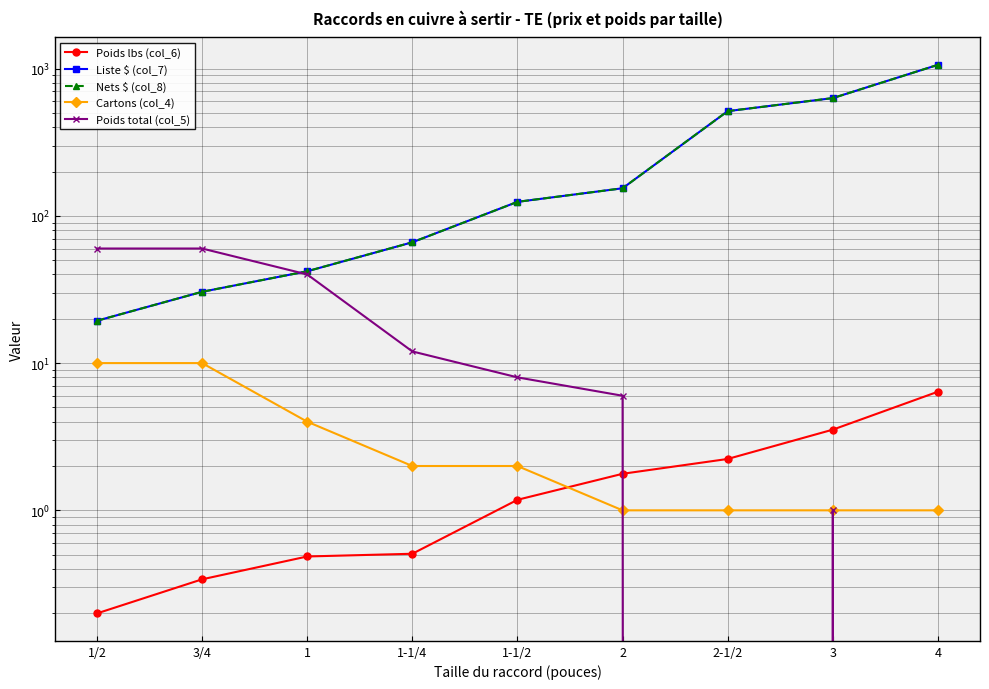

In Poids total (col_5), how many points are higher than both neighbors (excluding endpoints)?

1